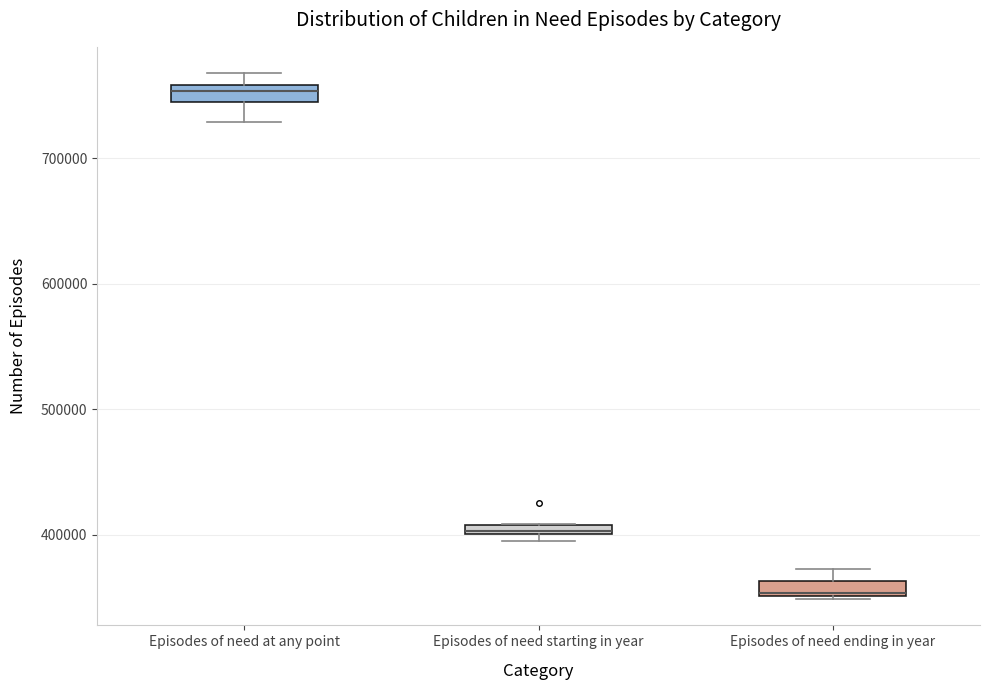

Where is the lower edge of the box for Episodes of need ending in year on the y-axis? The values are not printed on the chart, so give them approximately, as read against the axis.

350000